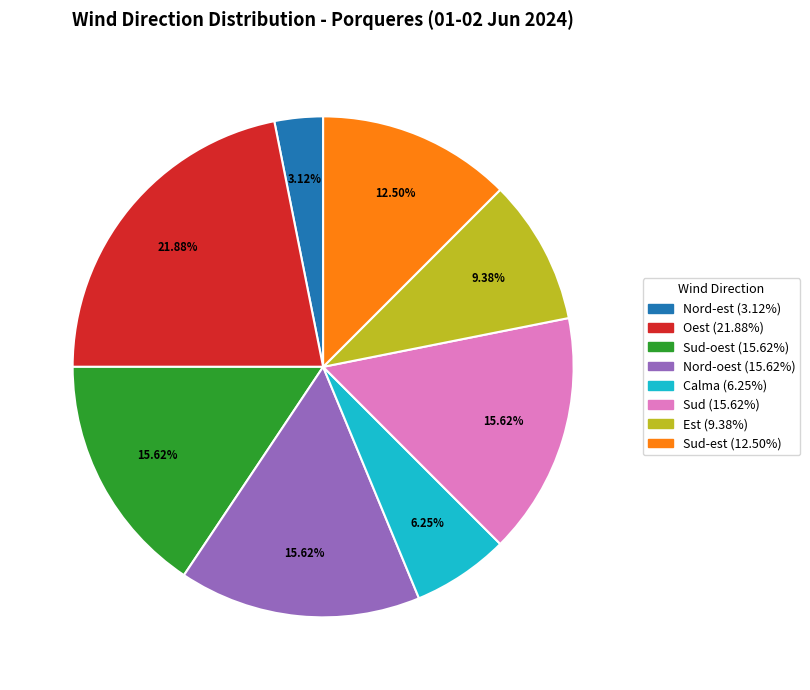

Is there any slice that represents more than half of the pie?

No